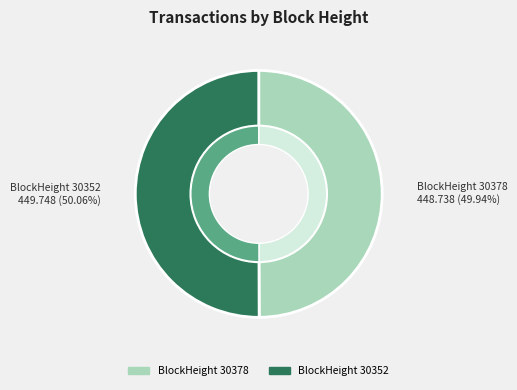

The BlockHeight 30378 slice represents 15% of the pie. True or false?

False